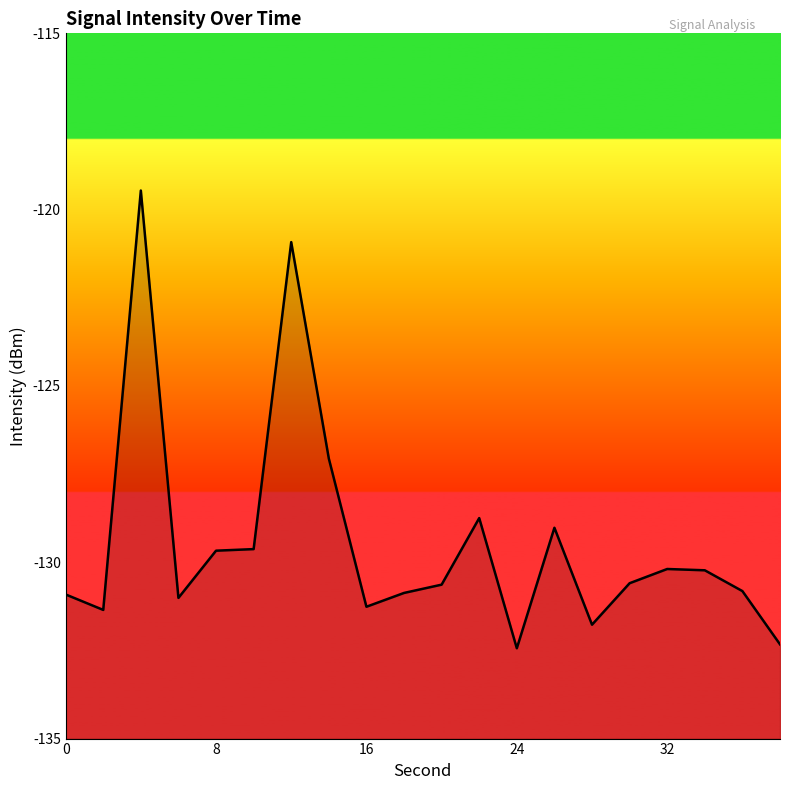

What is the greatest value displayed?

-119.5